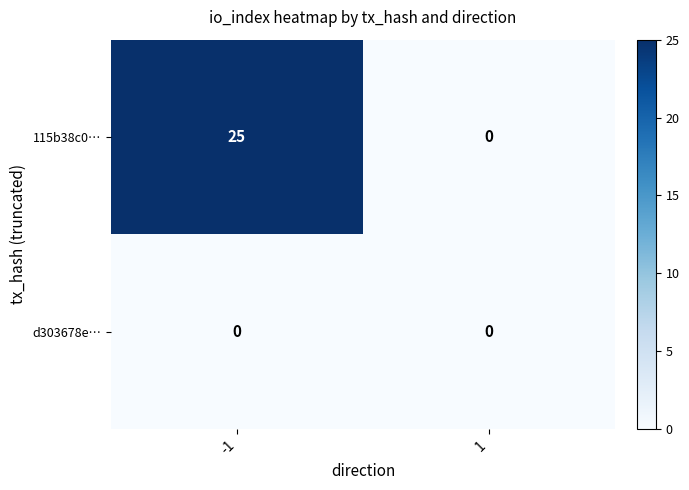

Reading left to right, what are all the values shown in this chart?

115b38c0…: -1=25	1=0
d303678e…: -1=0	1=0